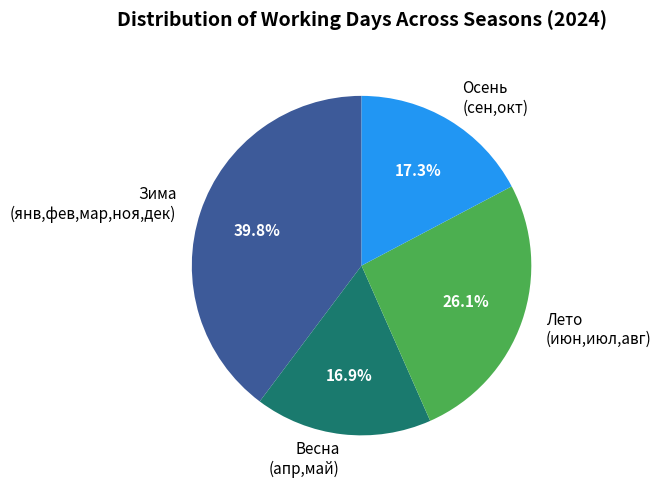

Between Зима (янв,фев,мар,ноя,дек) and Осень (сен,окт), which is larger?

Зима (янв,фев,мар,ноя,дек)